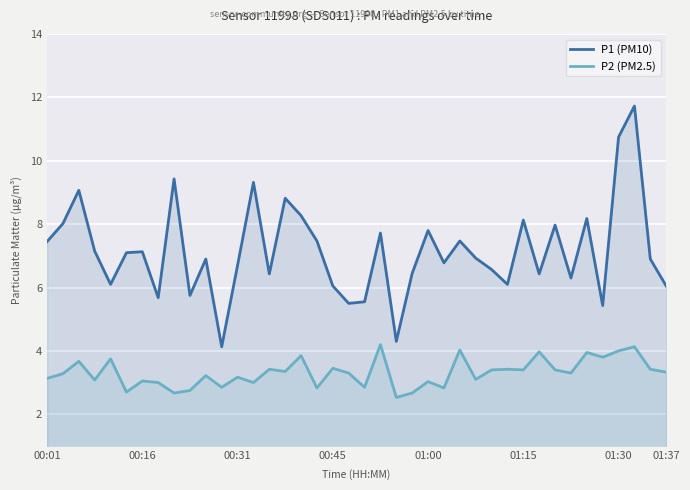

Does the chart display data point markers on the line(s)?

No